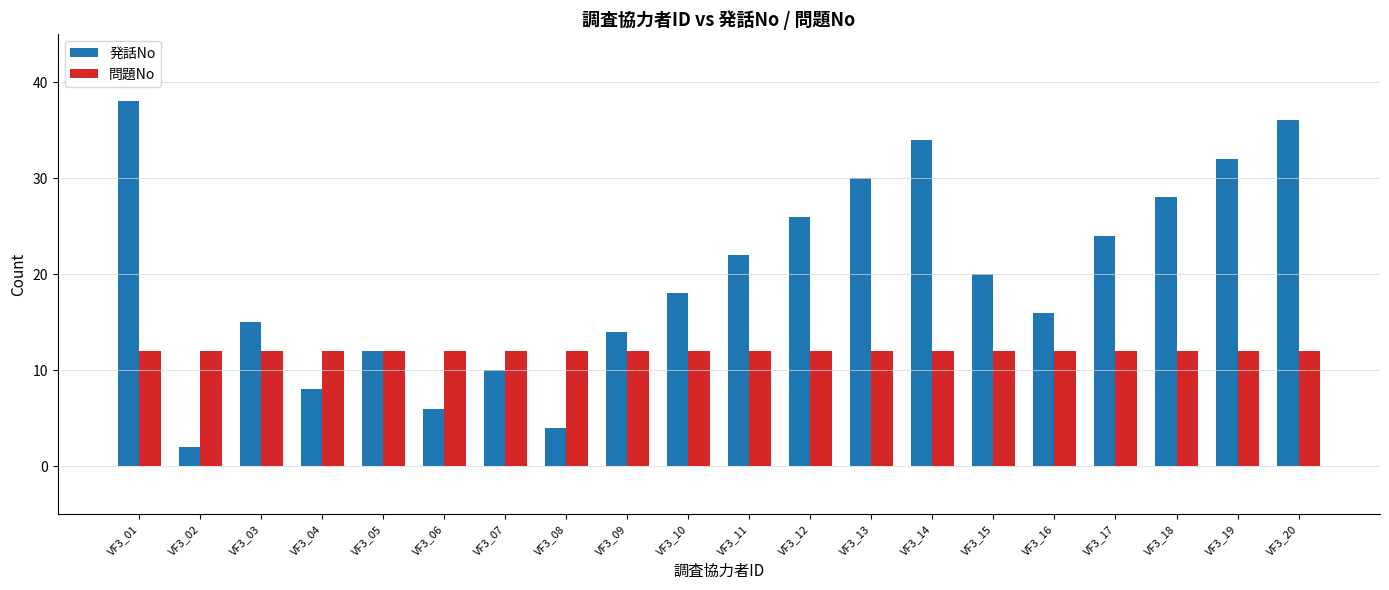

What is the sum of all 発話No values?

395